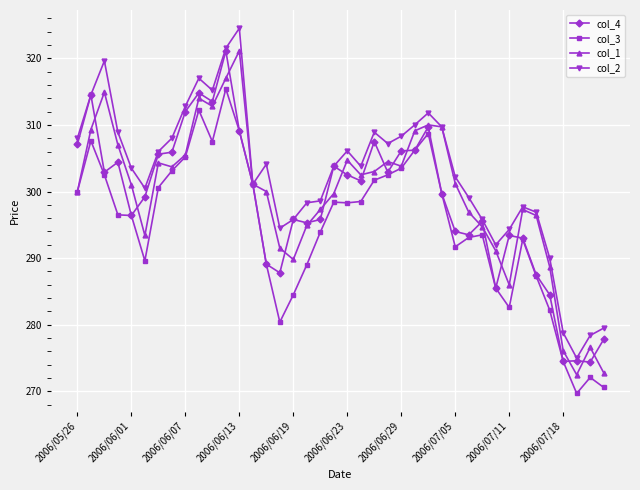

How many lines are shown in the chart?

4